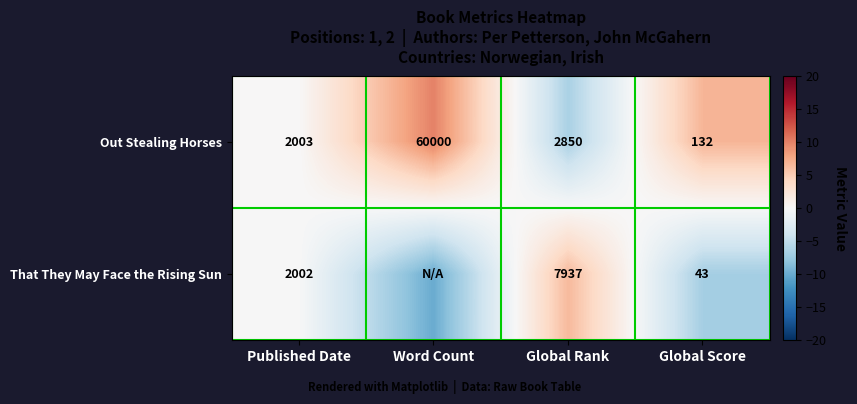

Is it true that Out Stealing Horses equals 2.5 at Word Count?

False